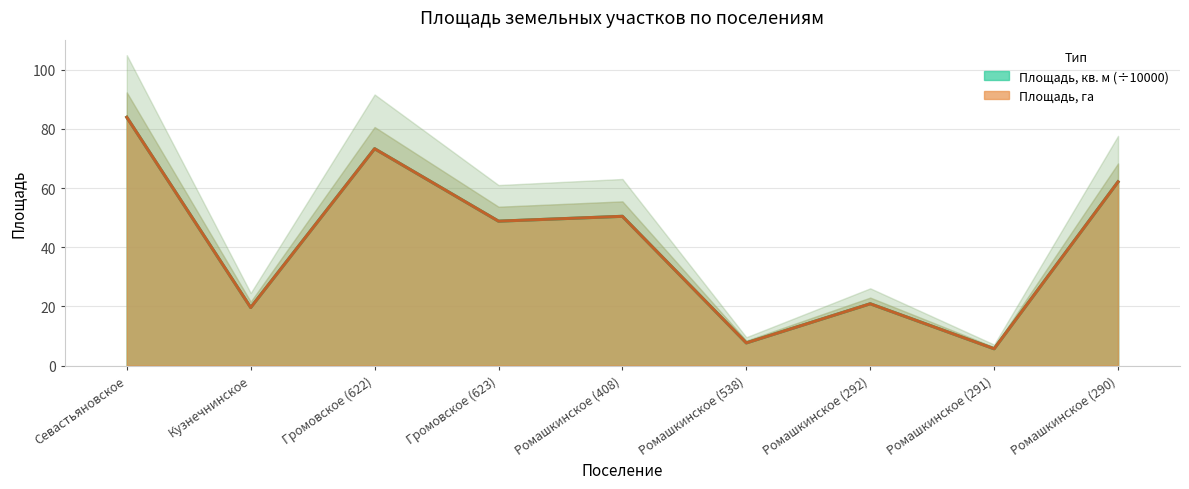

The Площадь, га series shows 5.7 at Ромашкинское (291). True or false?

True